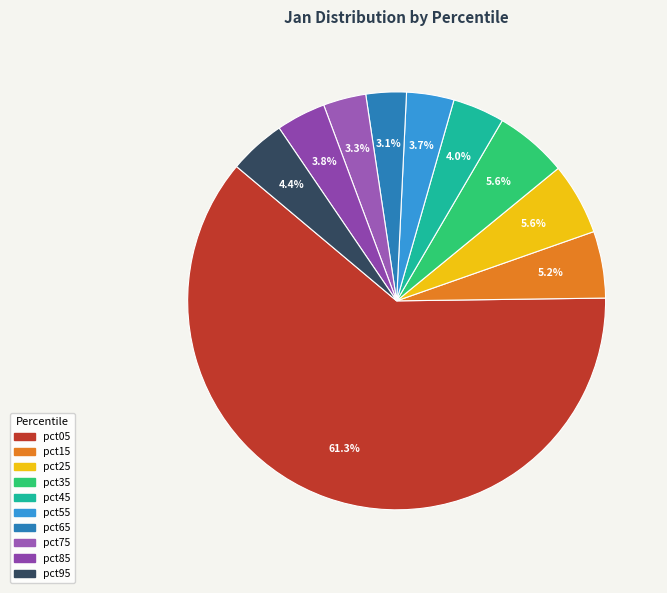

Rank the categories by value from highest to lowest.

pct05, pct35, pct25, pct15, pct95, pct45, pct85, pct55, pct75, pct65